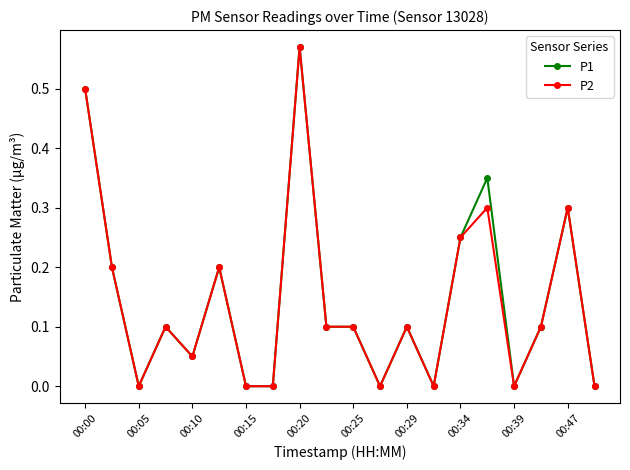

True or false: P2 has more than 1 points higher than both neighbors.

True